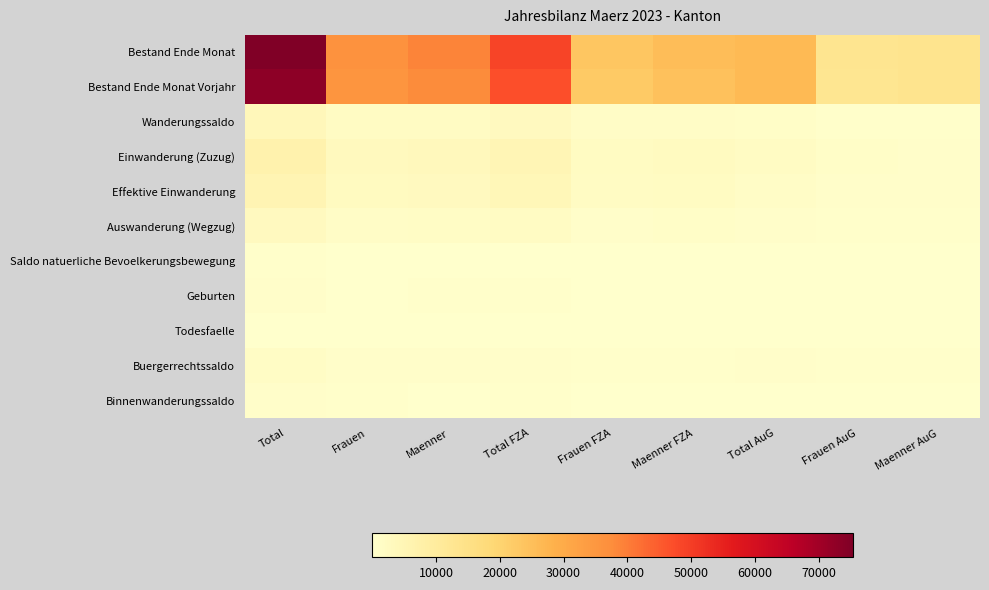

List the series in order of their peak value, highest first.

Bestand Ende Monat, Bestand Ende Monat Vorjahr, Einwanderung (Zuzug), Effektive Einwanderung, Wanderungssaldo, Auswanderung (Wegzug), Buergerrechtssaldo, Geburten, Binnenwanderungssaldo, Saldo natuerliche Bevoelkerungsbewegung, Todesfaelle